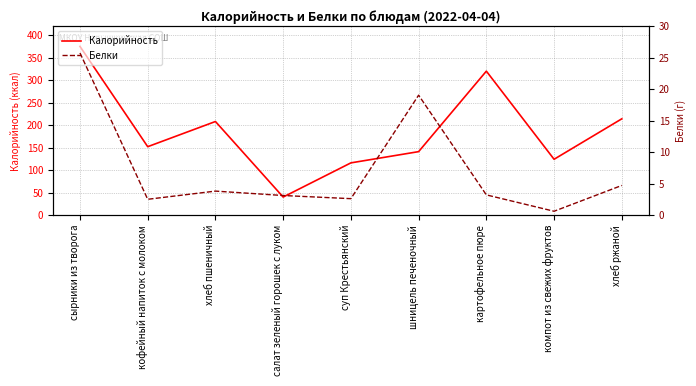

Between картофельное пюре and хлеб ржаной, which is larger?

картофельное пюре